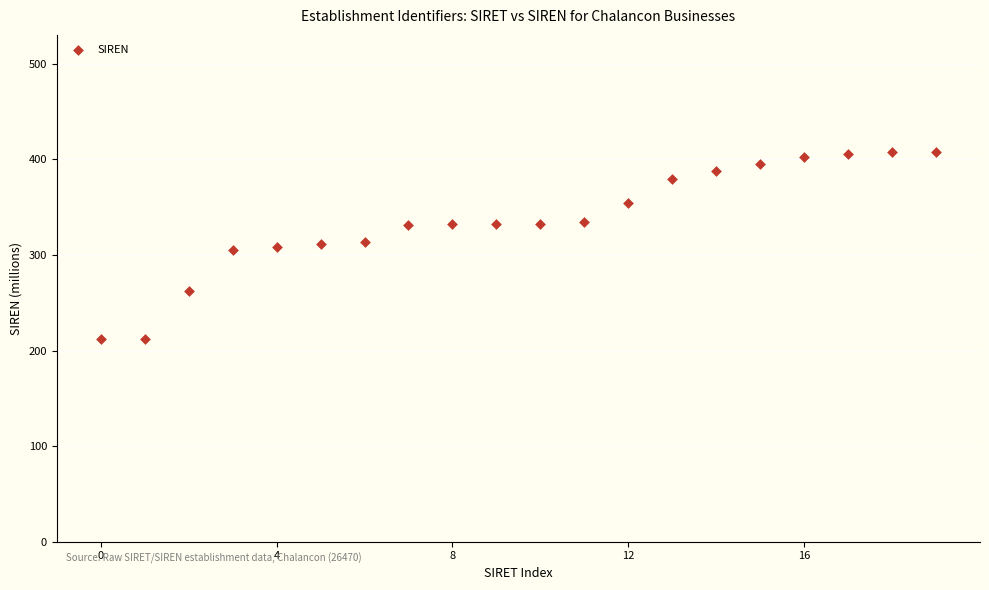

What is the range of Y values (max minus min)?

195.3